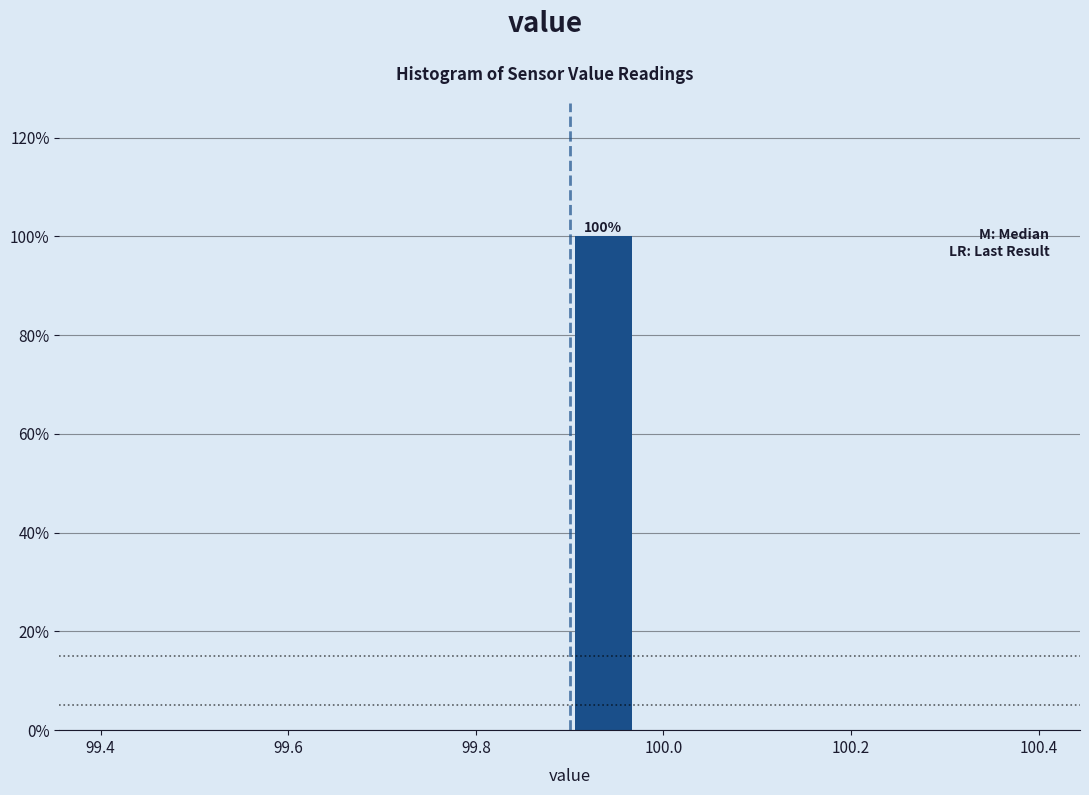

Read against the x-axis, roughly where is the centre of the tallest bar?

99.94